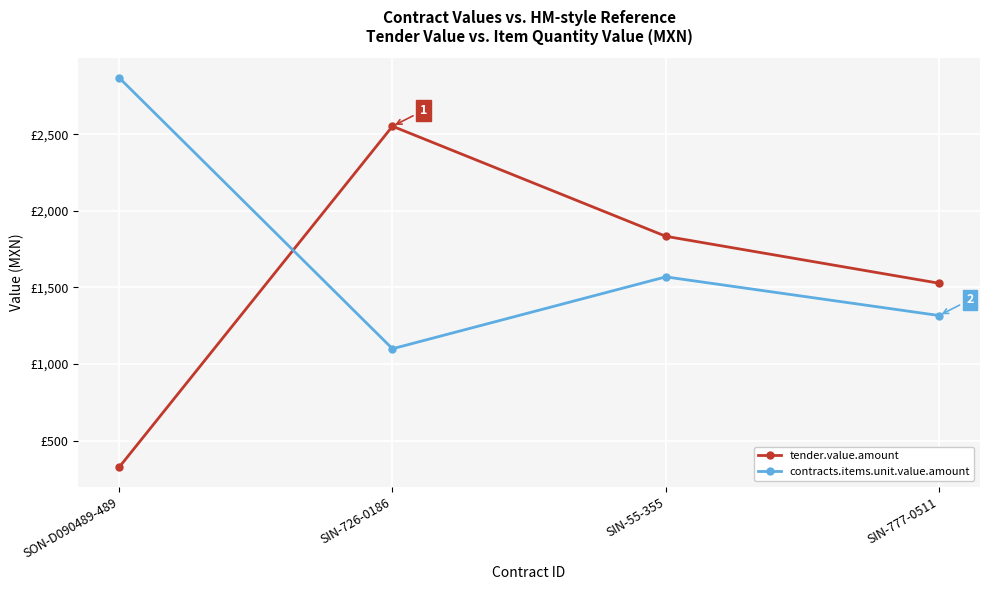

What are all the series names shown in the legend?

tender.value.amount, contracts.items.unit.value.amount